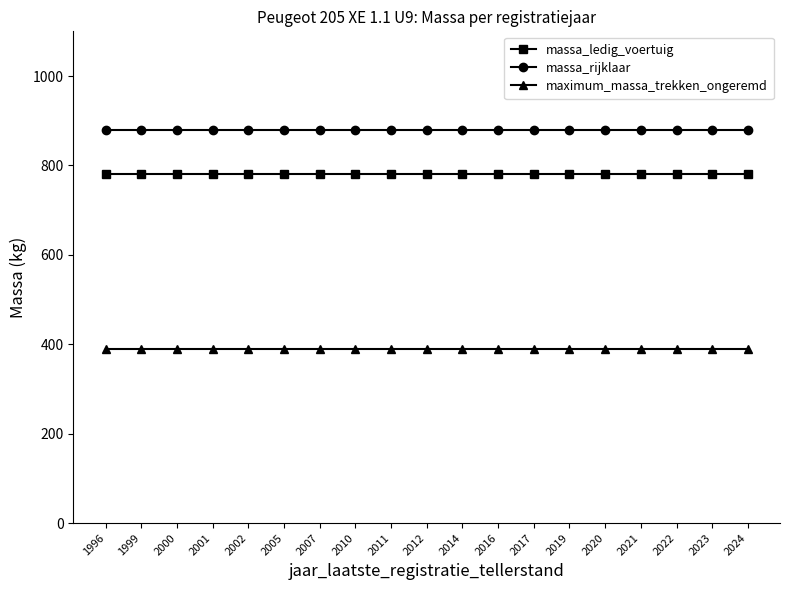

Reading right to left, what are all the values shown in this chart?

massa_ledig_voertuig: 780	780	780	780	780	780	780	780	780	780	780	780	780	780	780	780	780	780	780
massa_rijklaar: 880	880	880	880	880	880	880	880	880	880	880	880	880	880	880	880	880	880	880
maximum_massa_trekken_ongeremd: 390	390	390	390	390	390	390	390	390	390	390	390	390	390	390	390	390	390	390